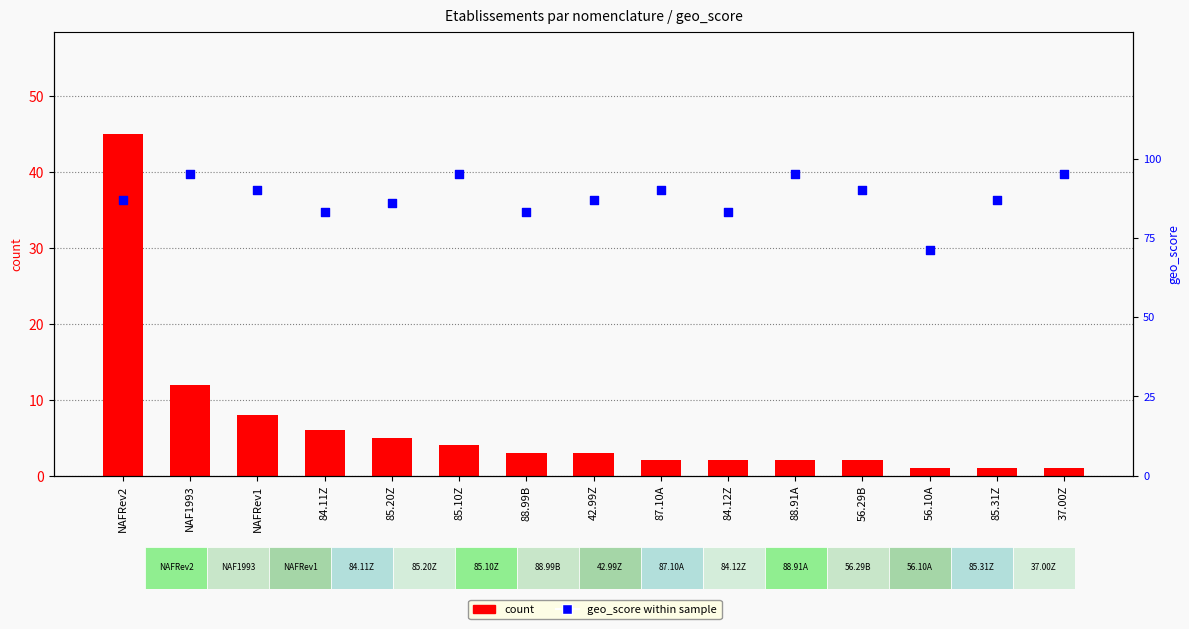

Which series has the largest Y range (max minus min)?

count